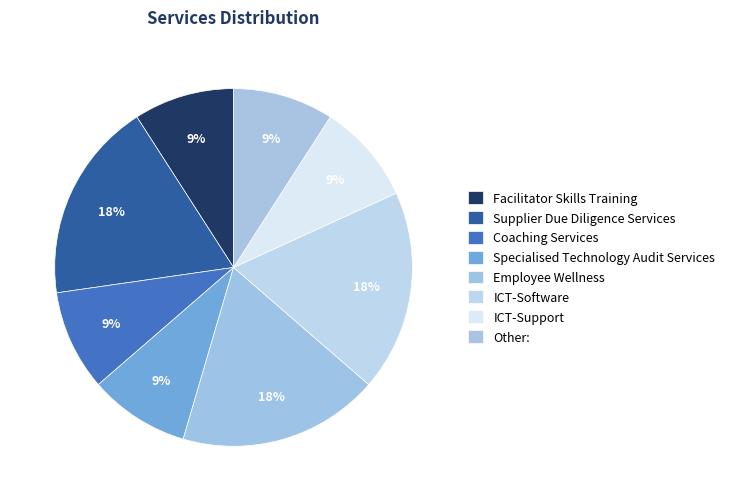

How many slices are in this pie chart?

8